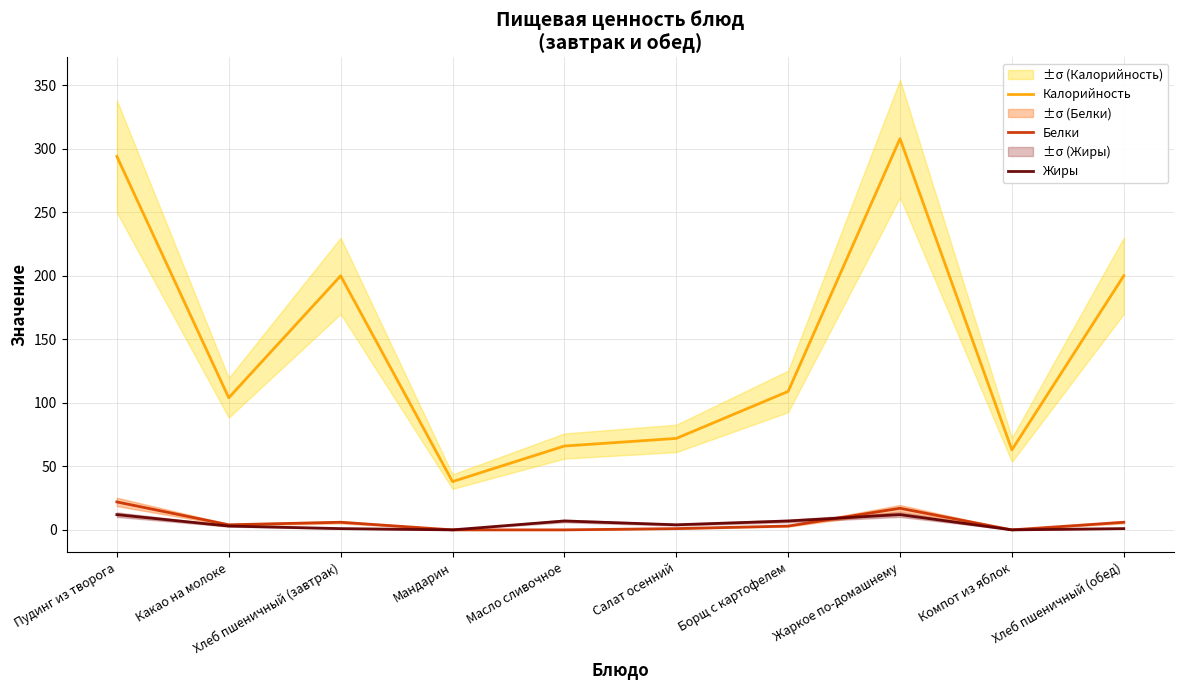

True or false: Белки and Калорийность cross at least once.

False